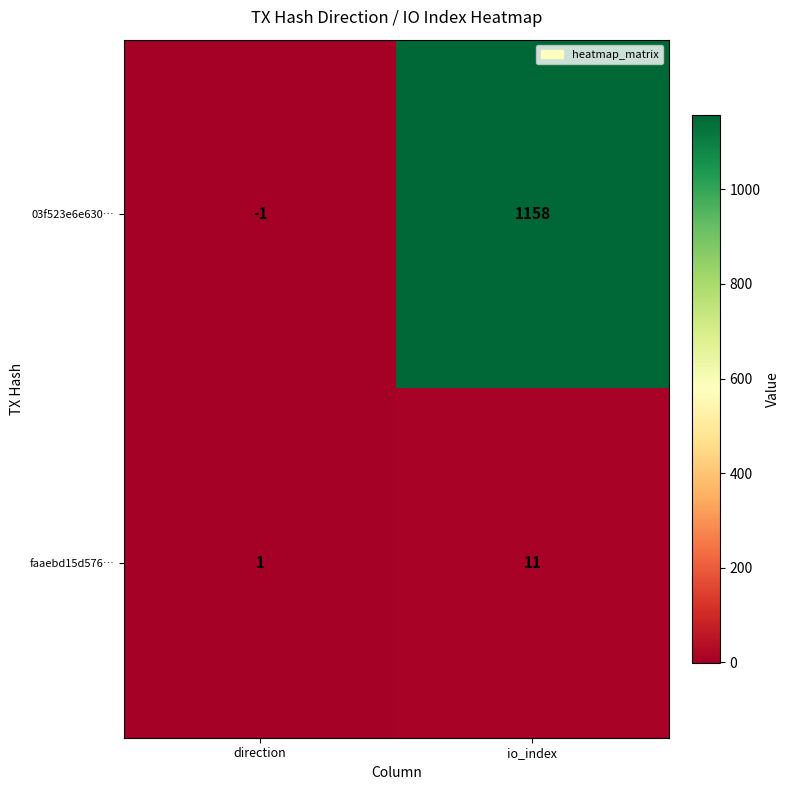

Rank the series by their maximum value, from lowest to highest.

faaebd15d576…, 03f523e6e630…